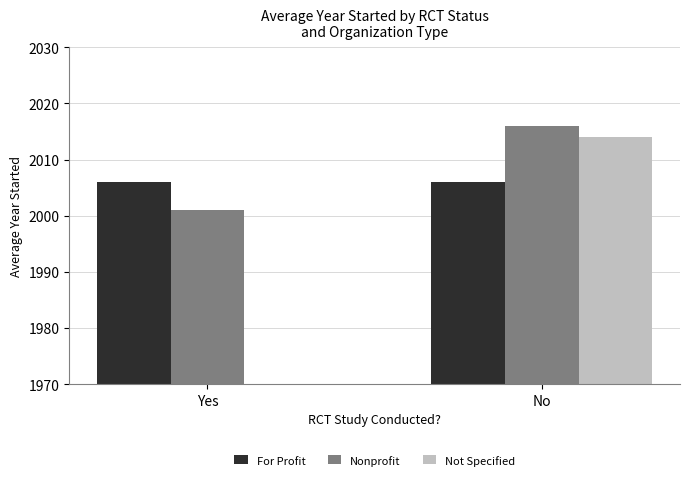

How many series are shown in this chart?

3